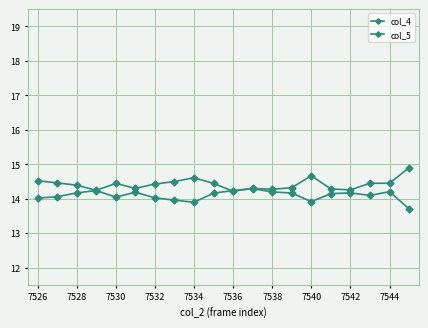

Is this an area chart (filled region under the line)?

No